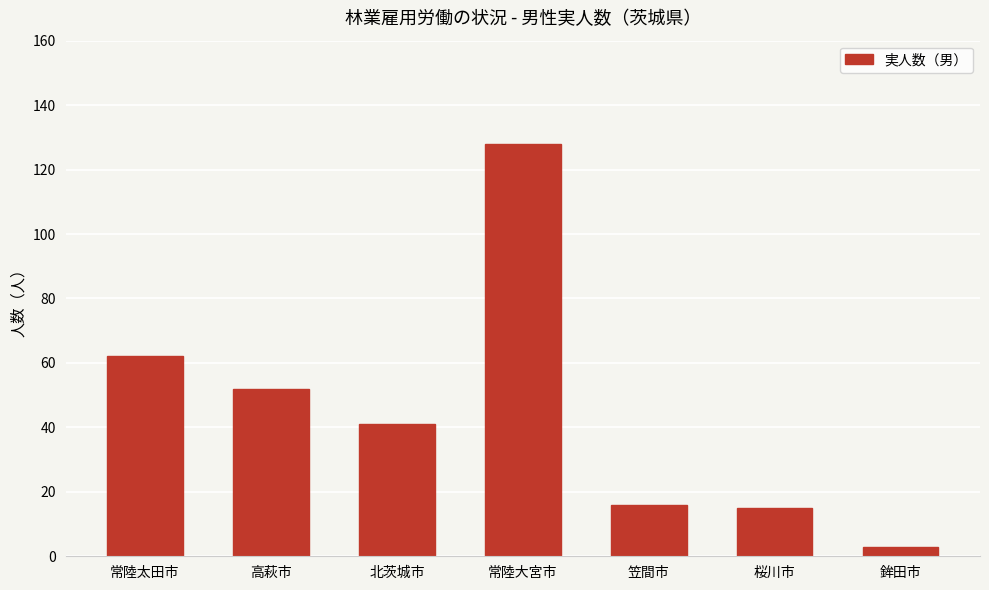

The value at 常陸太田市 is 62. True or false?

True